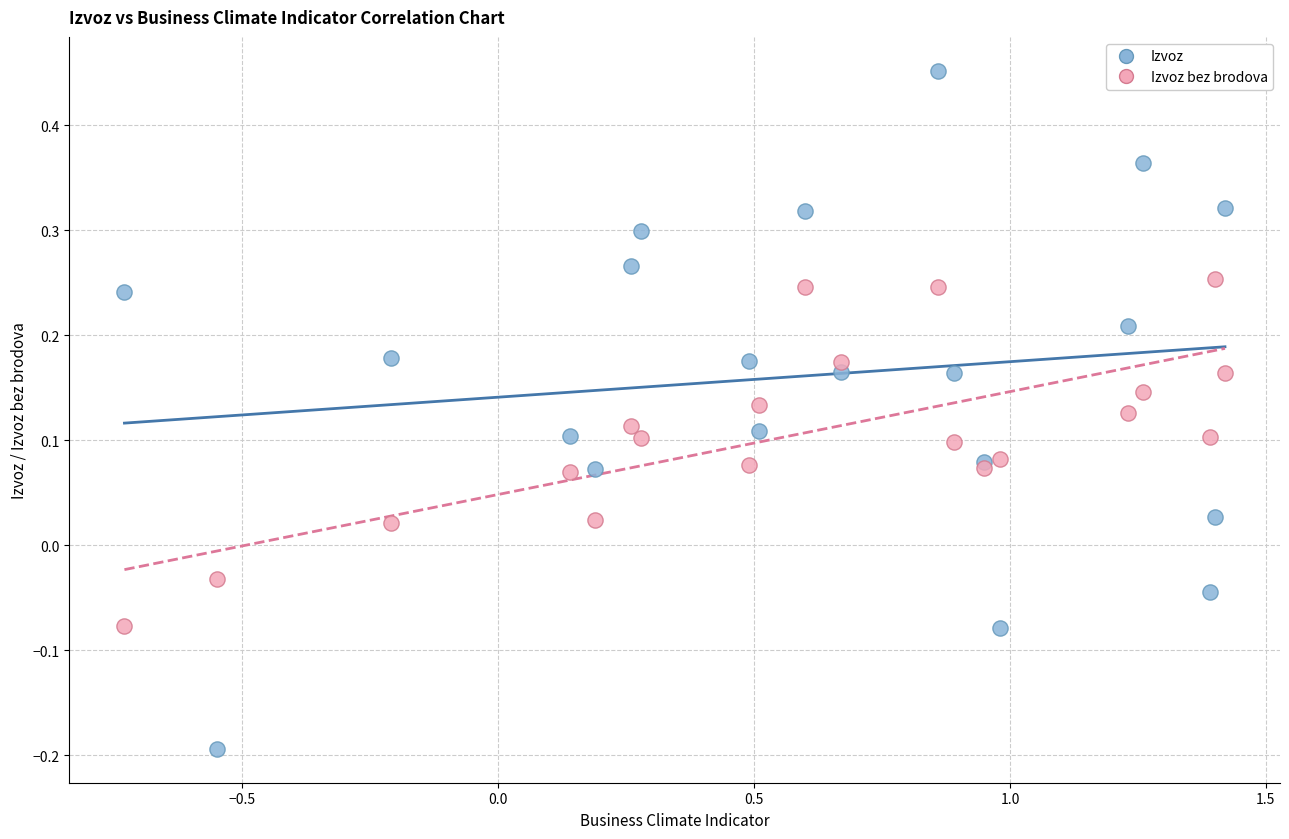

Which series reaches the maximum Y coordinate?

Izvoz